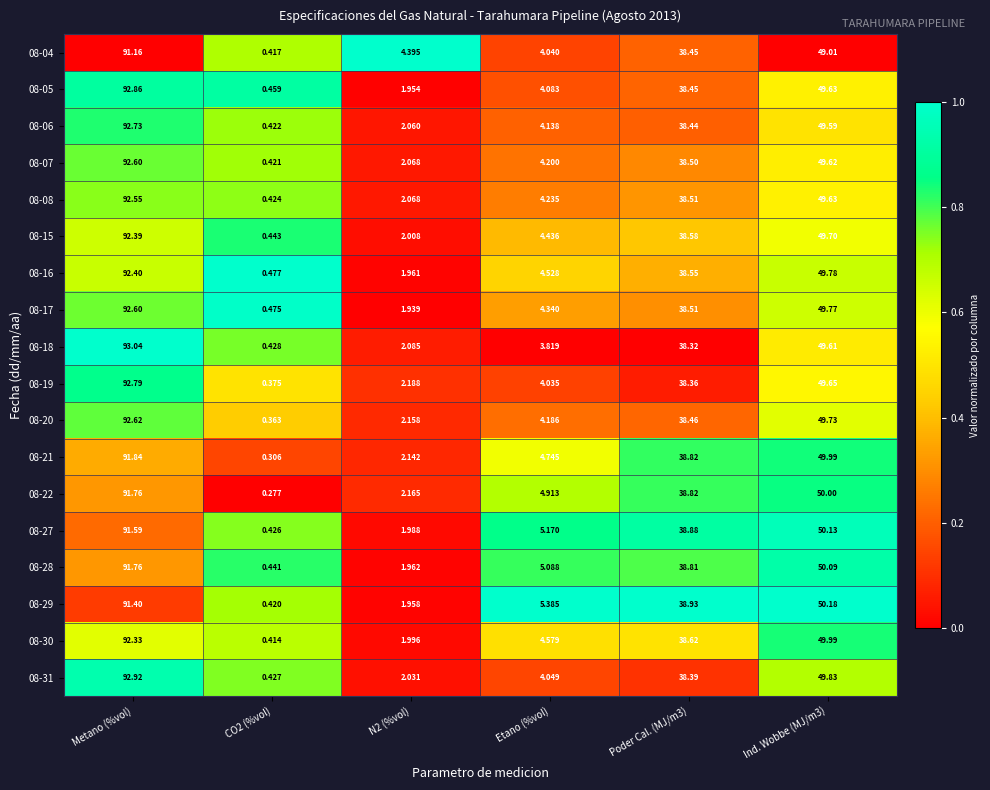

Which category has the highest value across all series?

Metano (%vol)